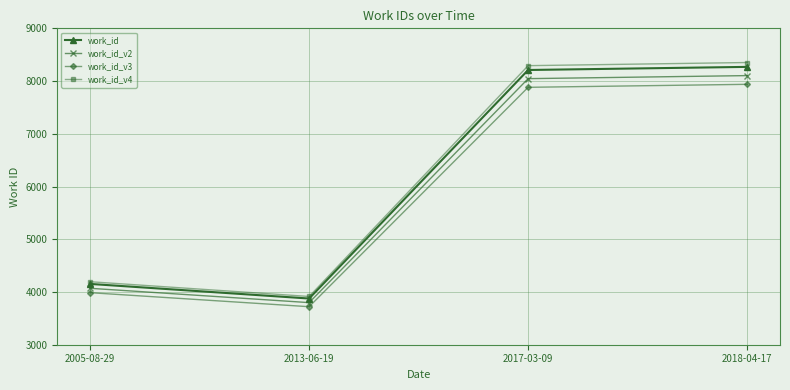

The value of work_id_v2 at 2013-06-19 is 3798.5. True or false?

True